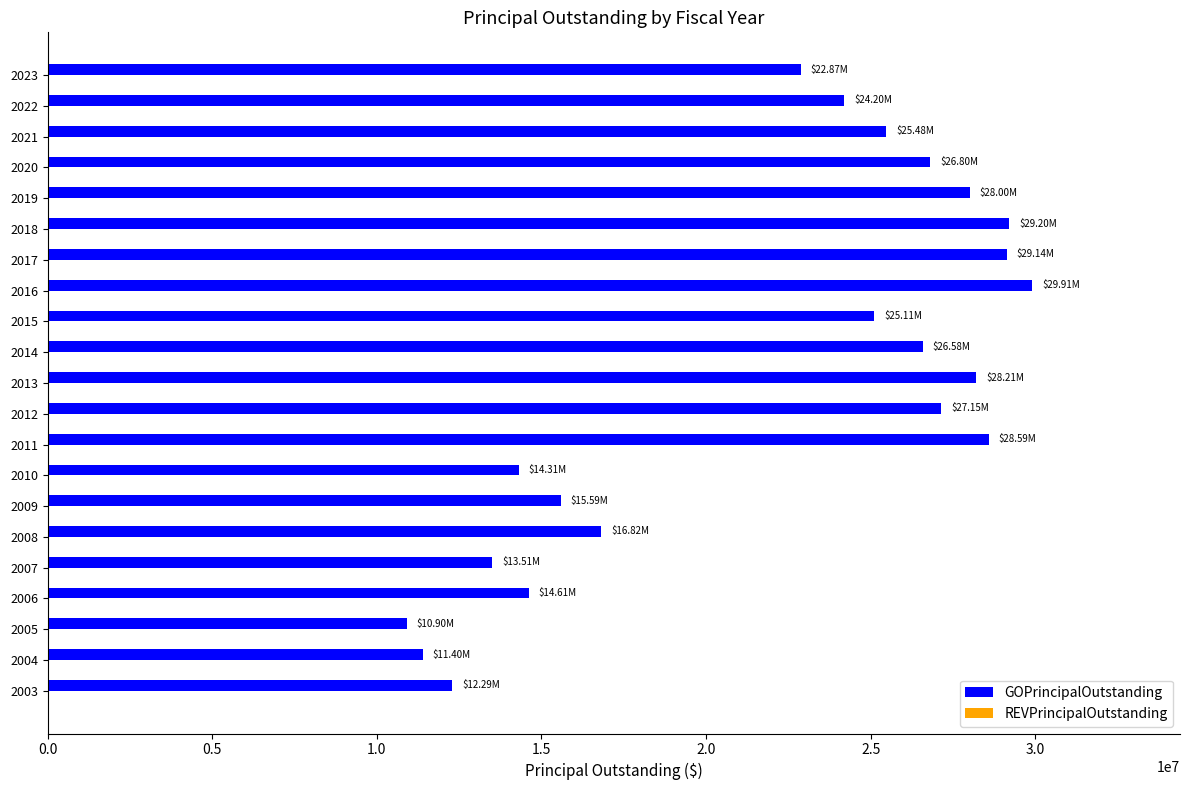

What is the average value?

21937143